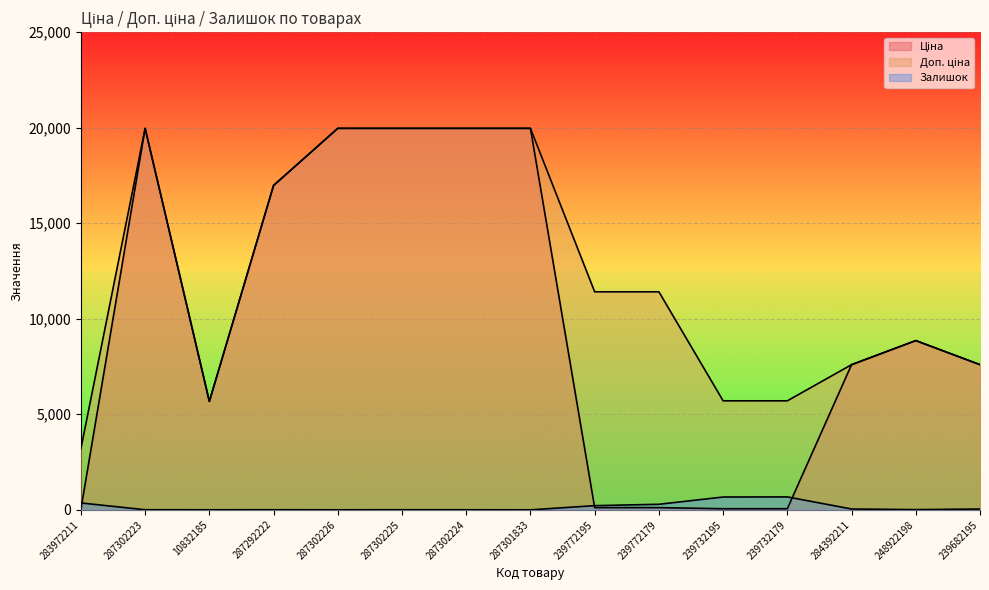

What are all the series names shown in the legend?

Ціна, Доп. ціна, Залишок